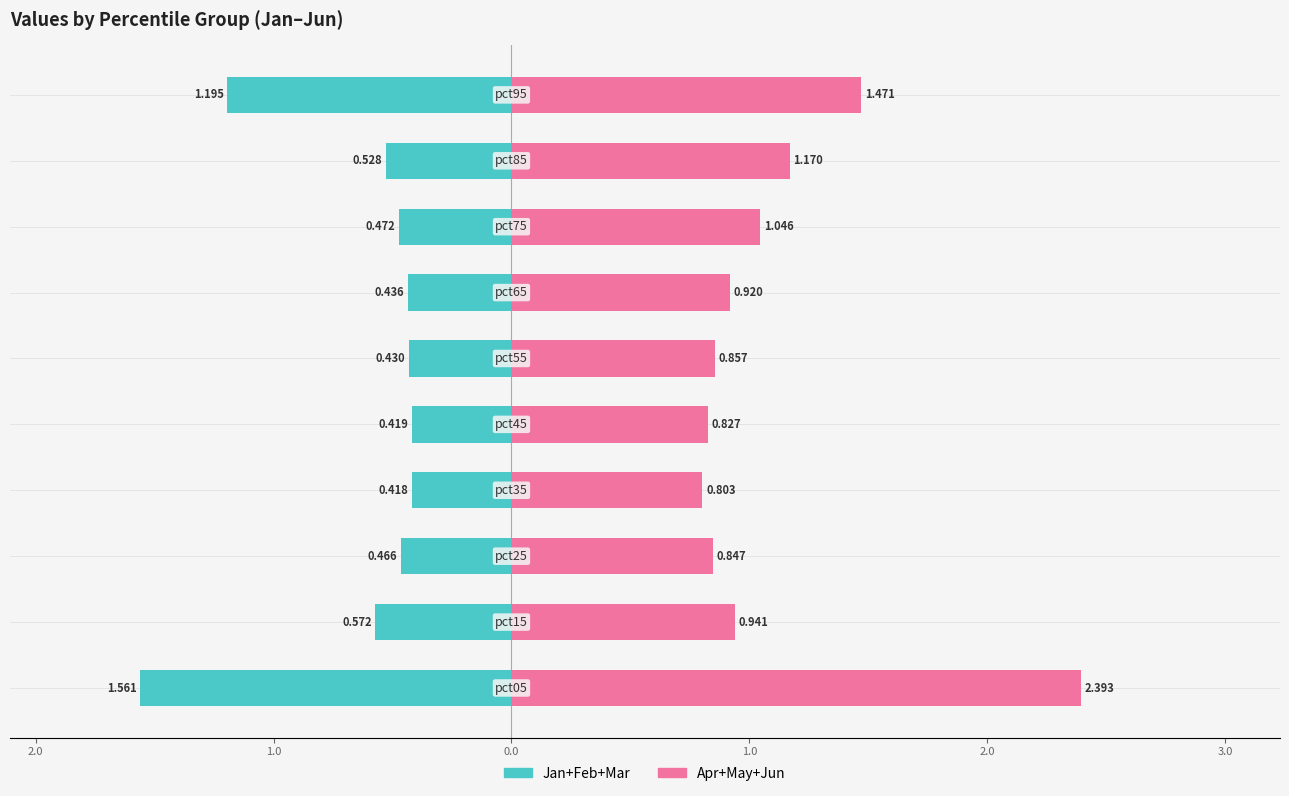

What is the minimum value for Jan+Feb+Mar?

-1.6